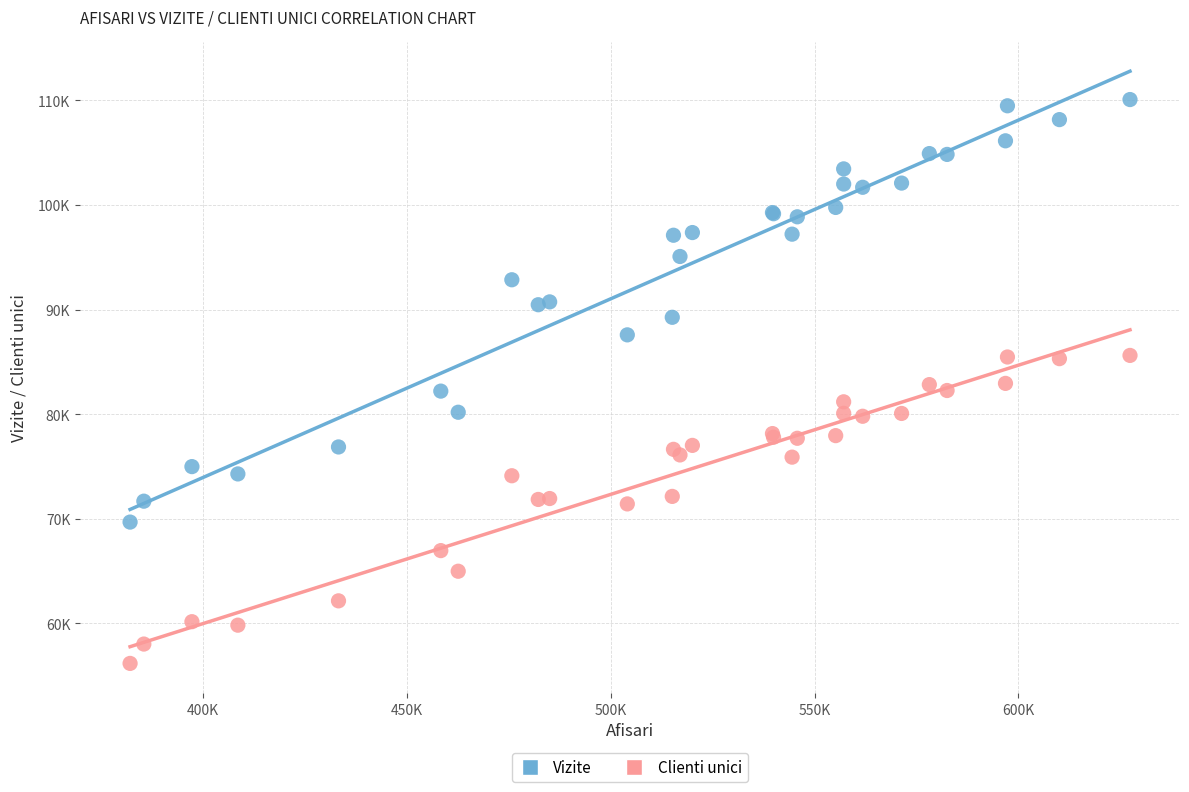

What are all the series names shown in the legend?

Vizite, Clienti unici